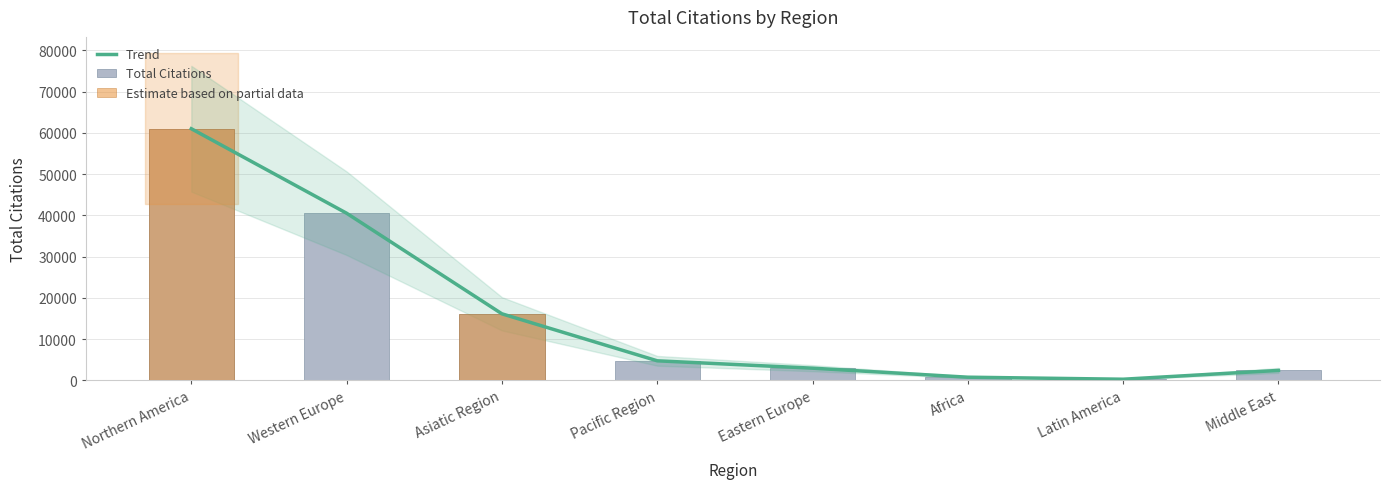

Are the bars grouped side by side (vs. stacked)?

Yes